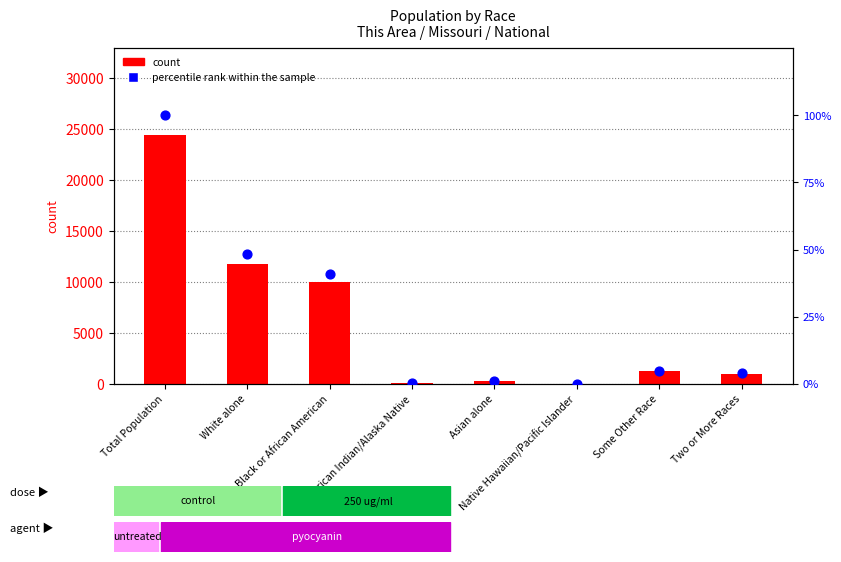

What is the total value across all series at Native Hawaiian/Pacific Islander?

18.1